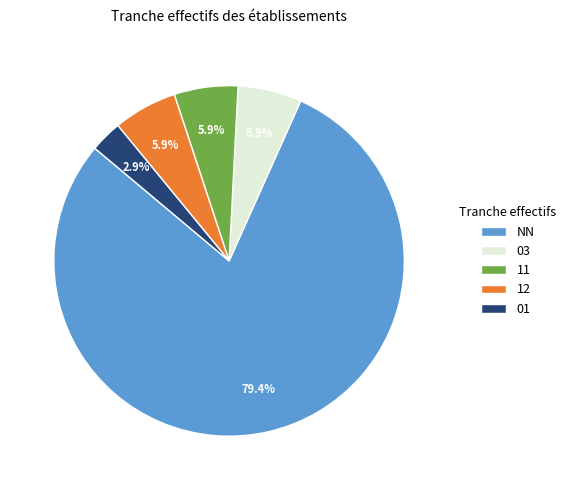

What percentage is the 01 slice, to the nearest percent?

3%